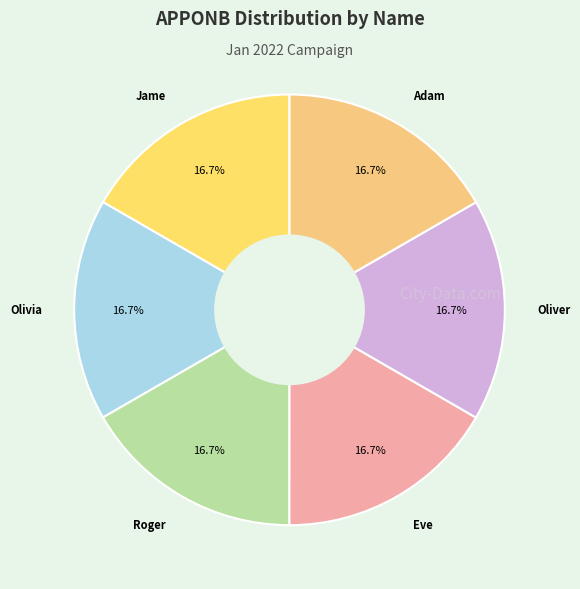

What percentage is NOT represented by Olivia?

83.3%